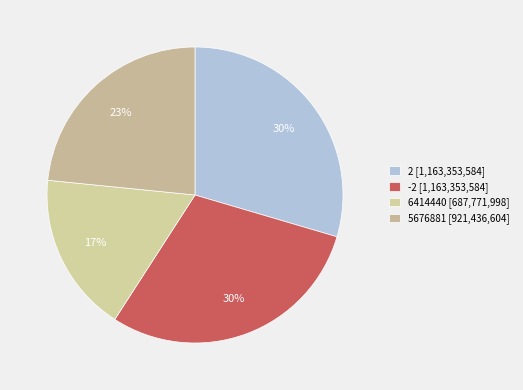

How many segments does this pie chart have?

4